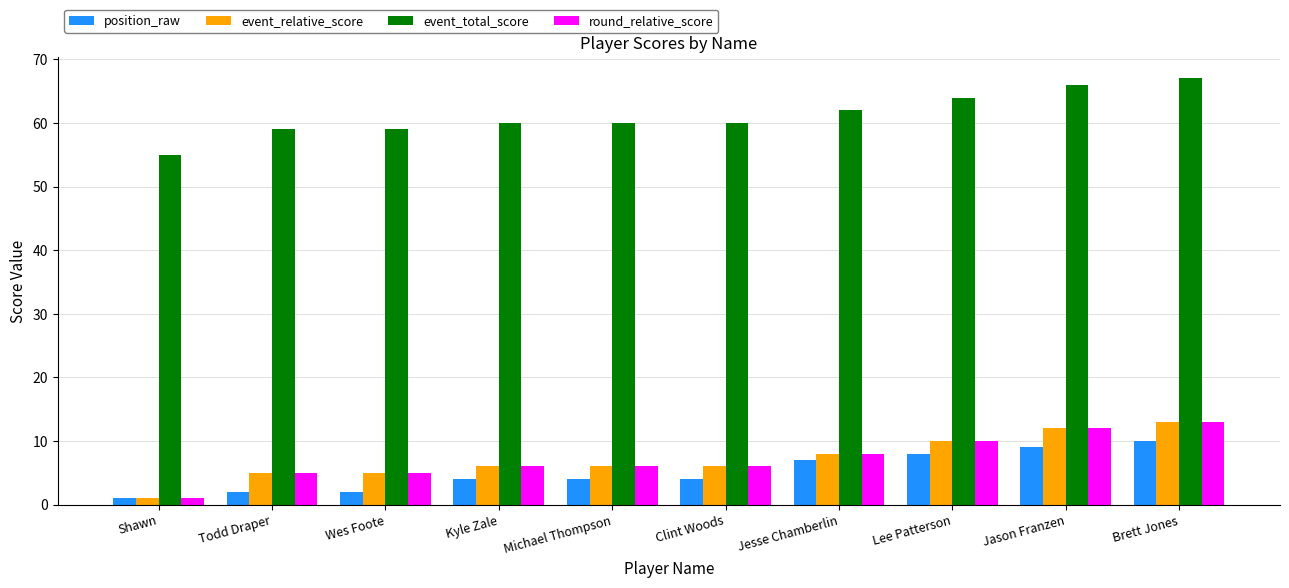

What is the difference between the maximum and minimum values in the event_total_score series?

12